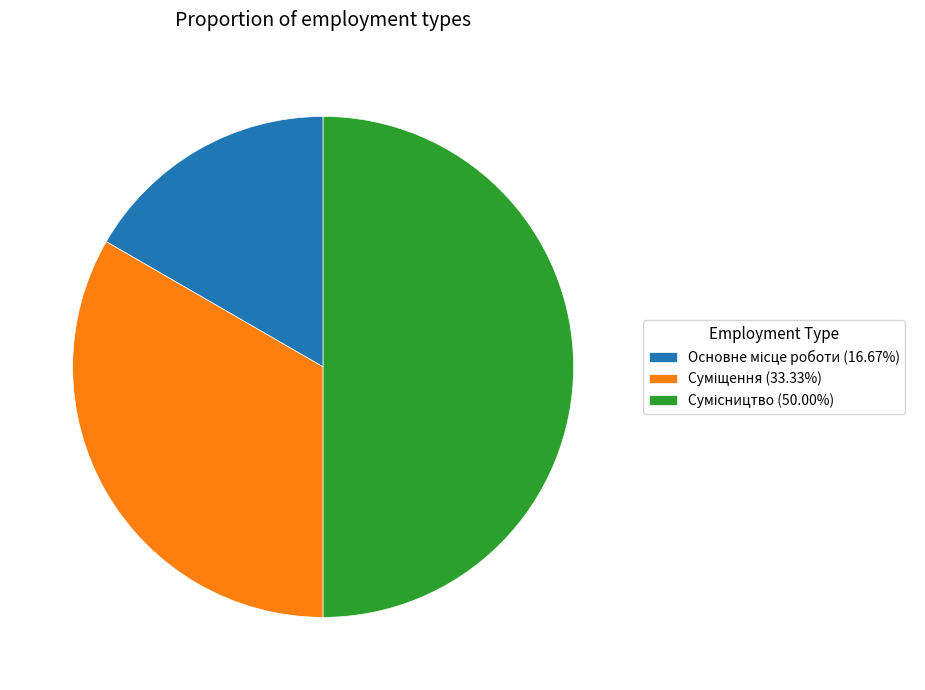

Combined, what portion of the pie is Основне місце роботи and Сумісництво?

66.7%